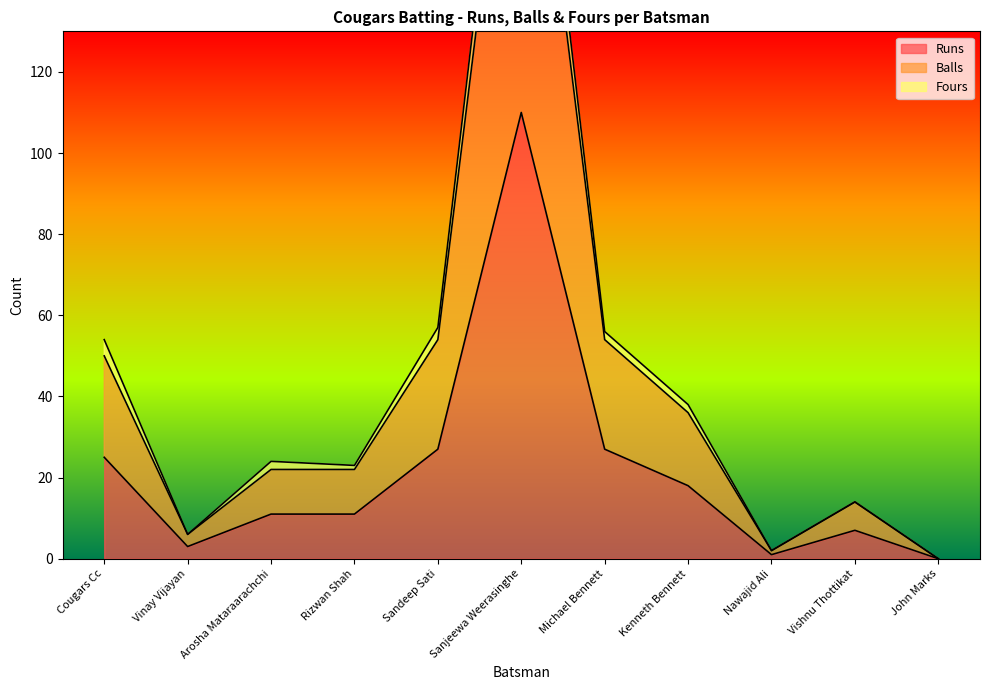

What is the maximum value shown in the chart?

232